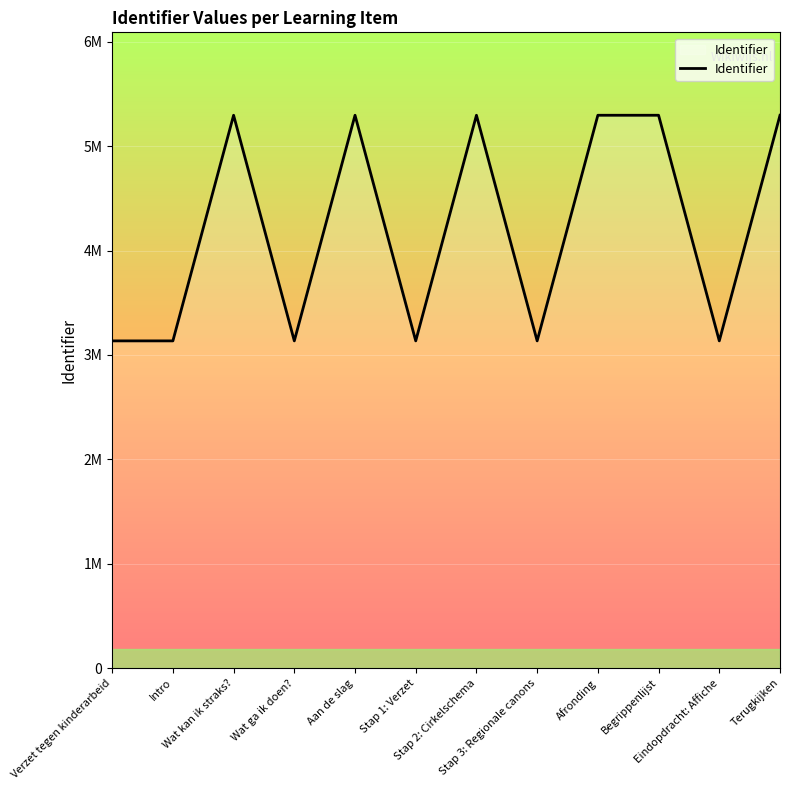

Does the chart have visible grid lines?

Yes